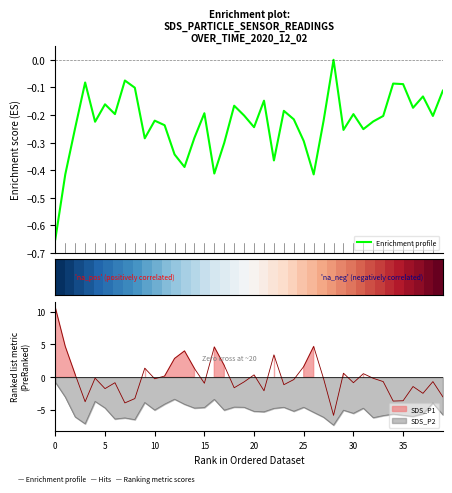

What is the average value of the Enrichment profile series?

-0.2